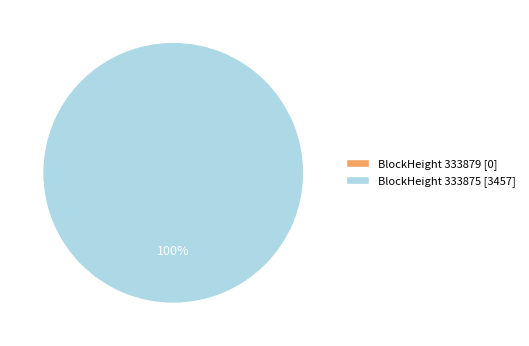

Between 333879 and 333875, which is larger?

333875